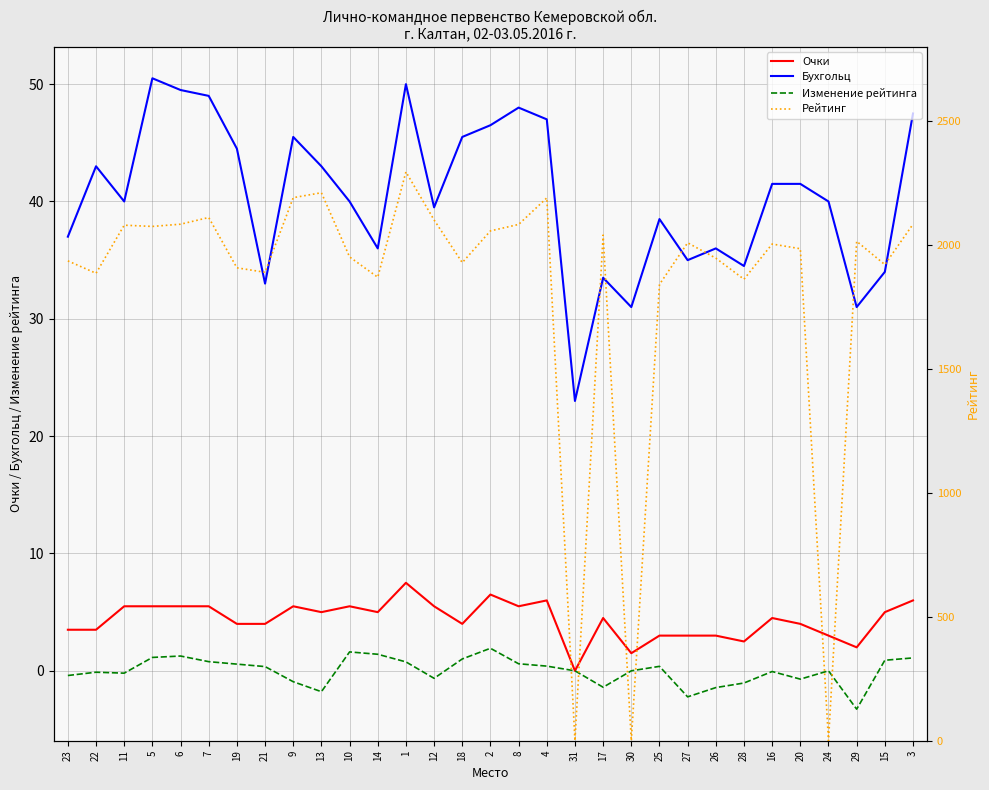

Between 11 and 6, which series saw the biggest shift?

Бухгольц